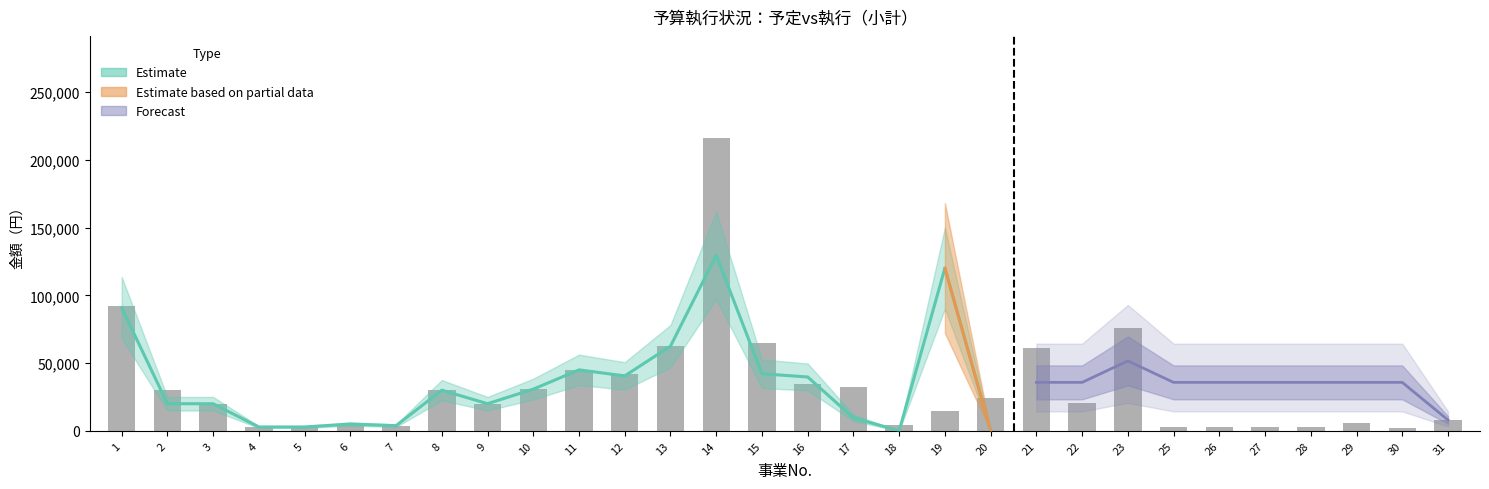

List the labels in order of value, largest first.

14, 1, 23, 15, 13, 21, 11, 12, 16, 17, 10, 2, 8, 20, 22, 3, 9, 19, 31, 29, 6, 18, 7, 4, 5, 25, 26, 27, 28, 30